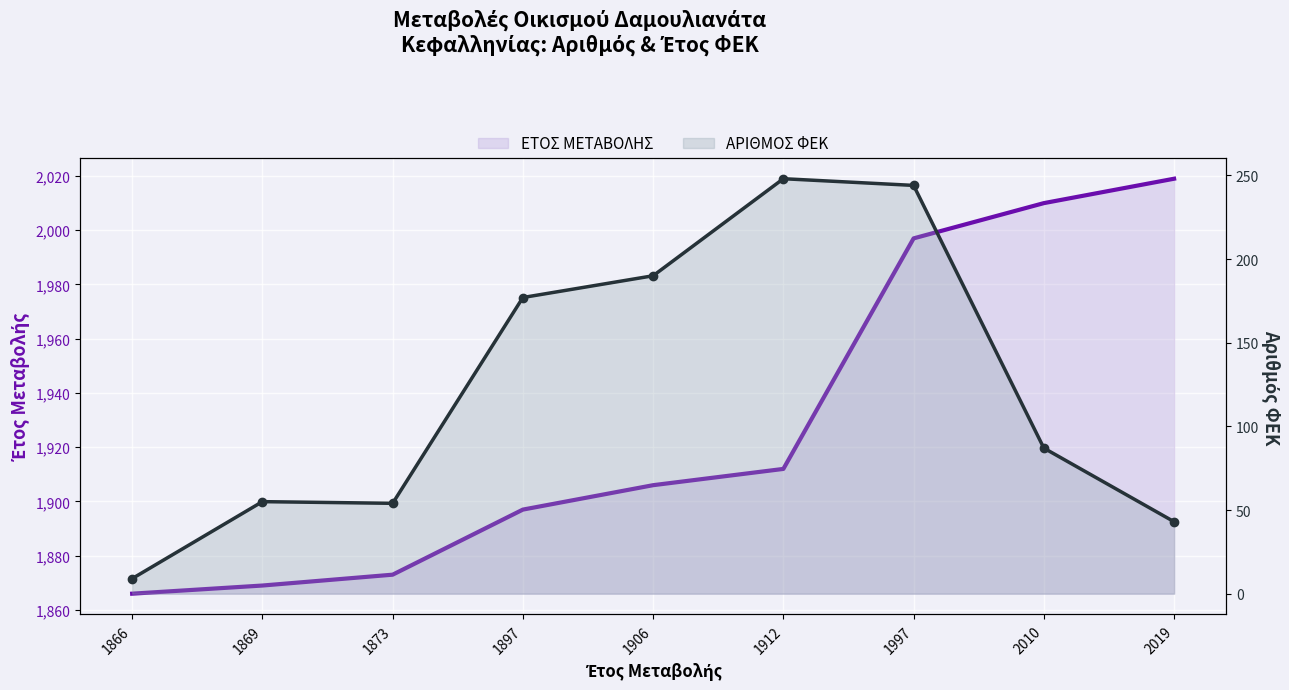

What is the value of the ΑΡΙΘΜΟΣ ΦΕΚ point at the 8th from the left?

87